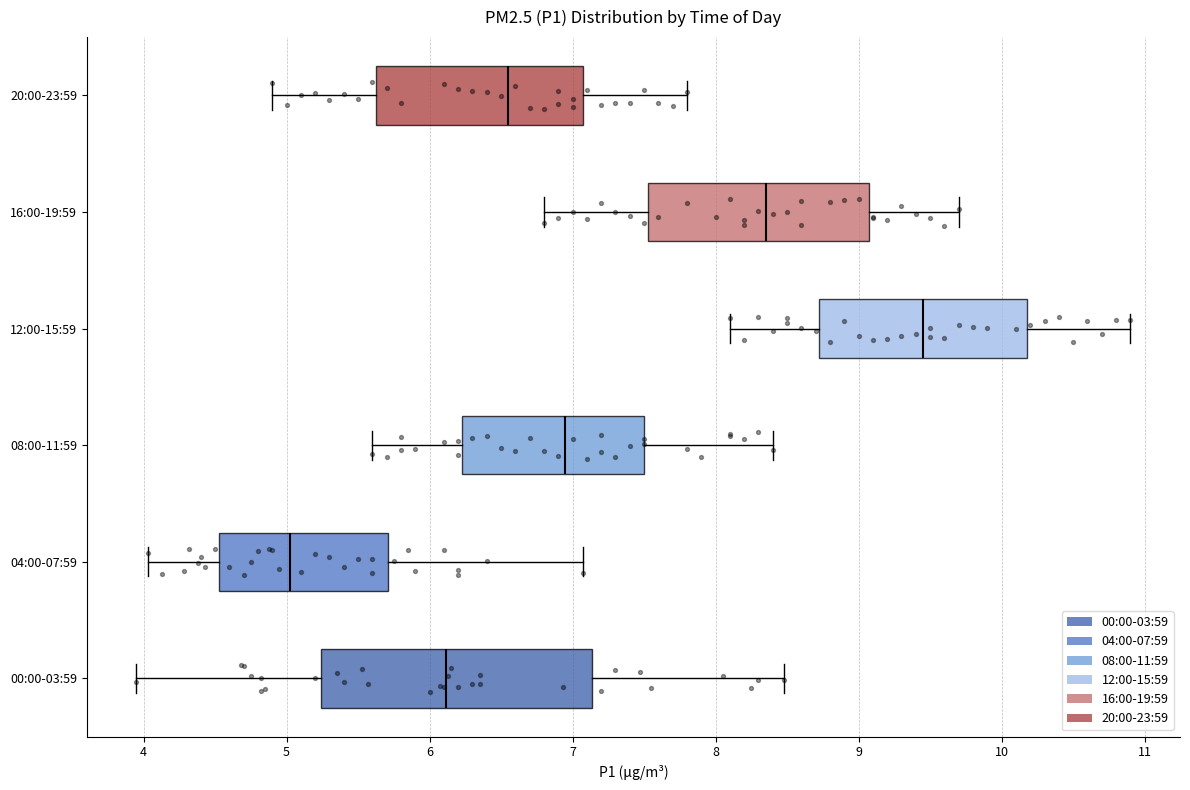

Where is the left edge of the box for 00:00-03:59 on the x-axis? The values are not printed on the chart, so give them approximately, as read against the axis.

5.2